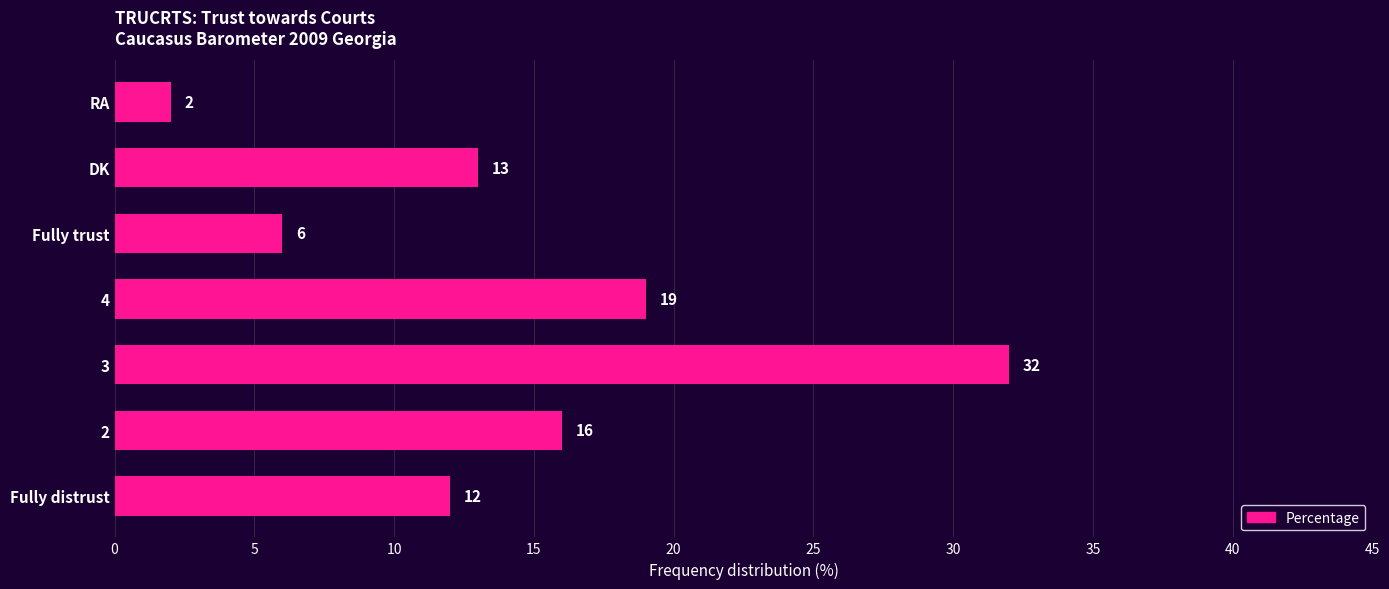

Reading top to bottom, extract all data points from this chart.

RA=2	DK=13	Fully trust=6	4=19	3=32	2=16	Fully distrust=12